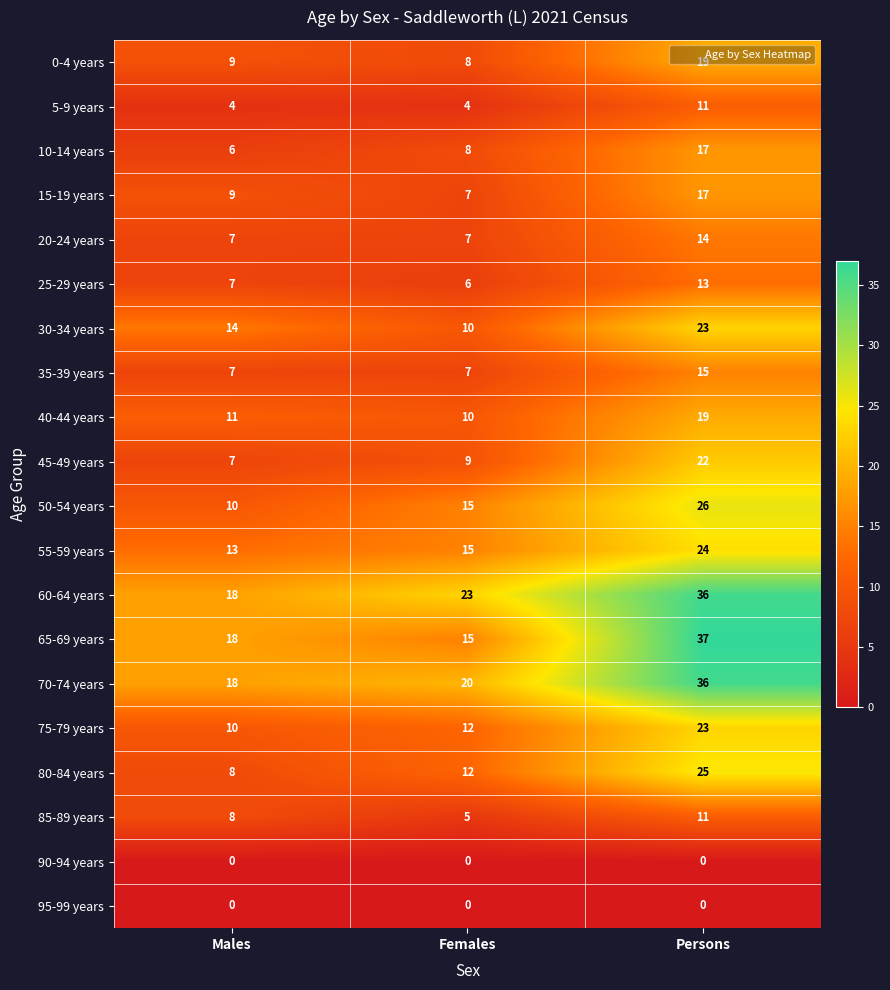

The 85-89 years series shows 13 at Males. True or false?

False